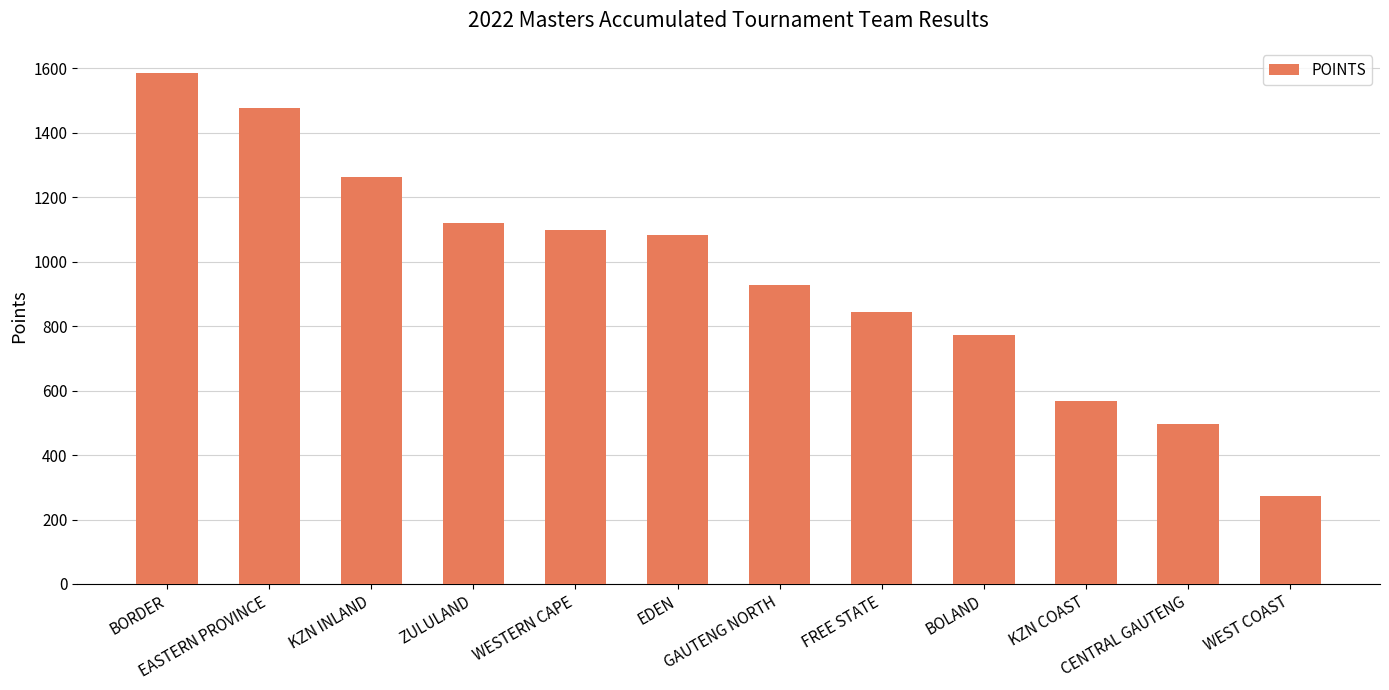

Rank the categories by value from highest to lowest.

BORDER, EASTERN PROVINCE, KZN INLAND, ZULULAND, WESTERN CAPE, EDEN, GAUTENG NORTH, FREE STATE, BOLAND, KZN COAST, CENTRAL GAUTENG, WEST COAST